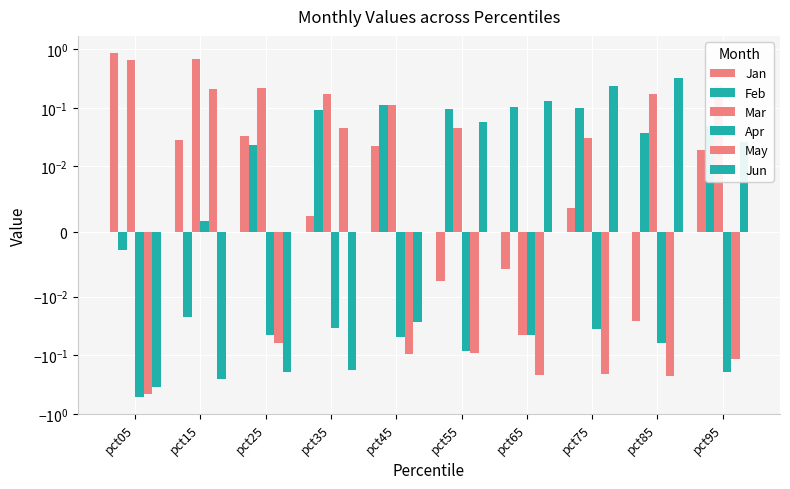

What is the difference between the May values at pct65 and pct35?

0.3